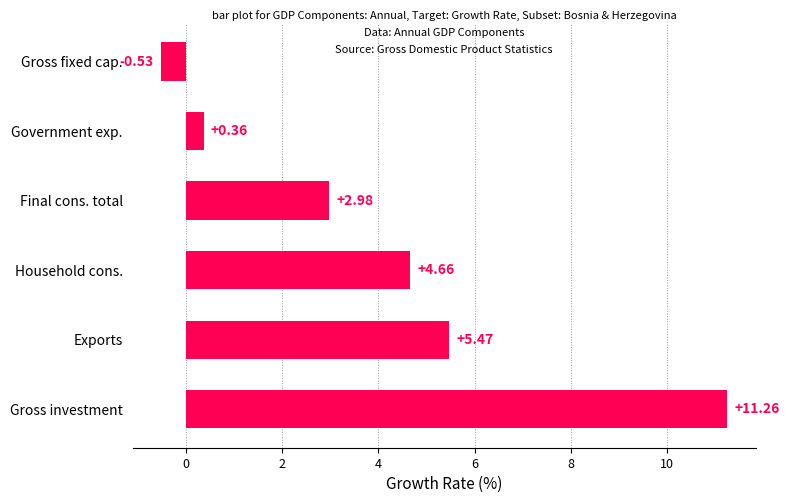

What is the average value?

4.0